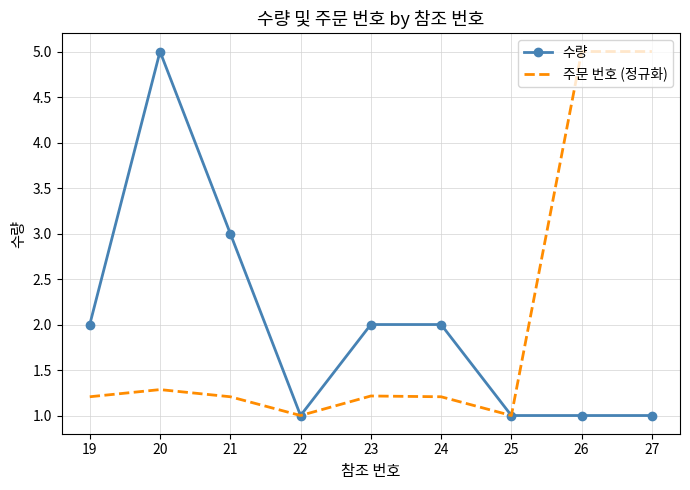

What is the highest value of the 수량 series?

5.0